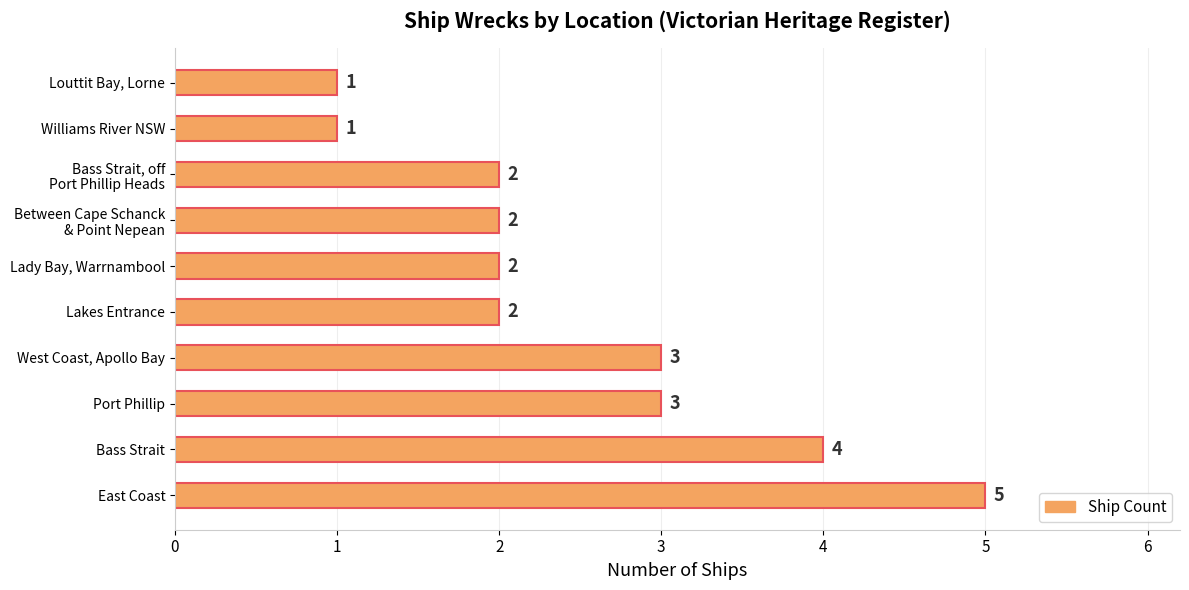

What is the difference between the second highest and minimum values?

3